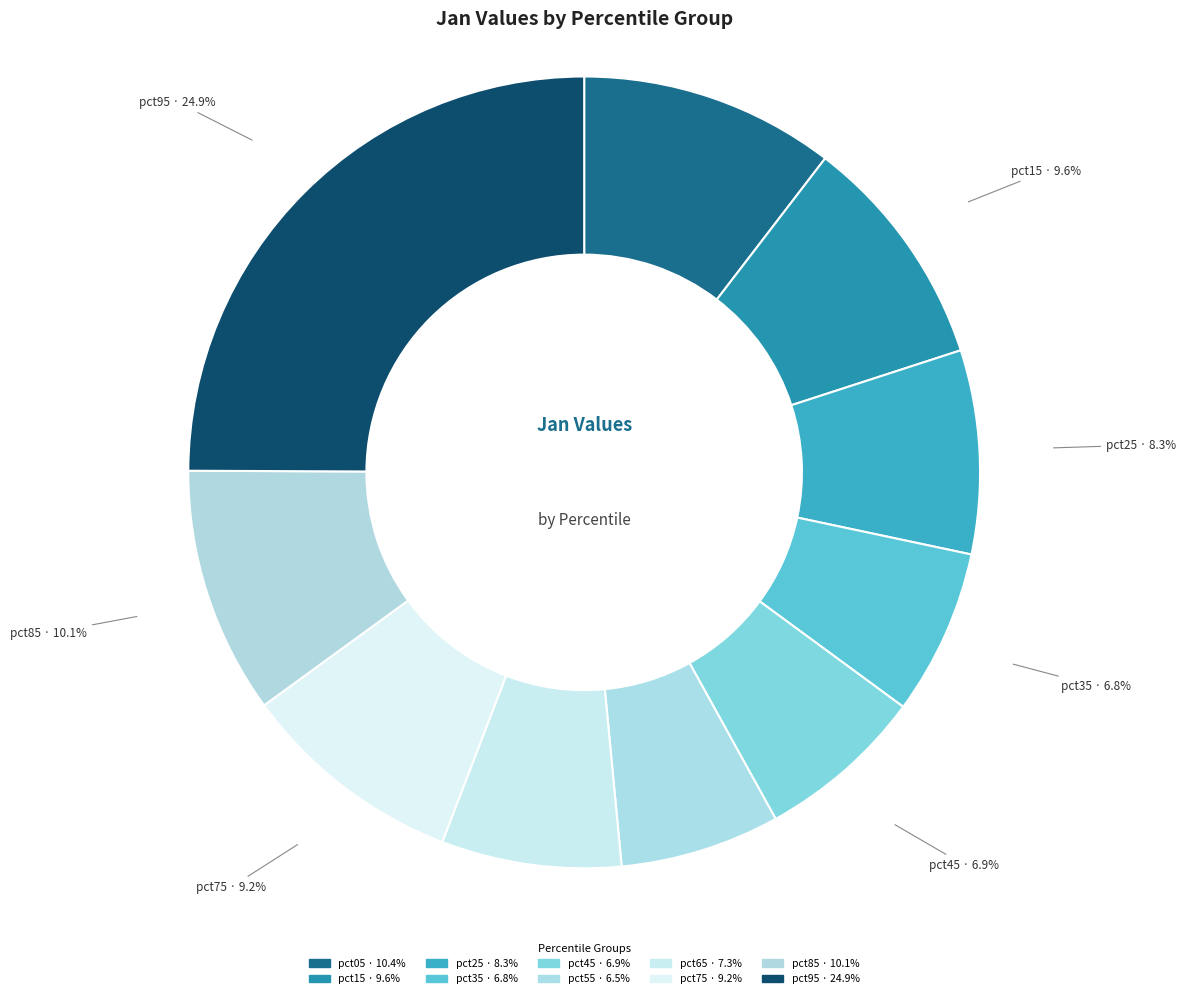

Does pct15 represent more than half of the total?

No